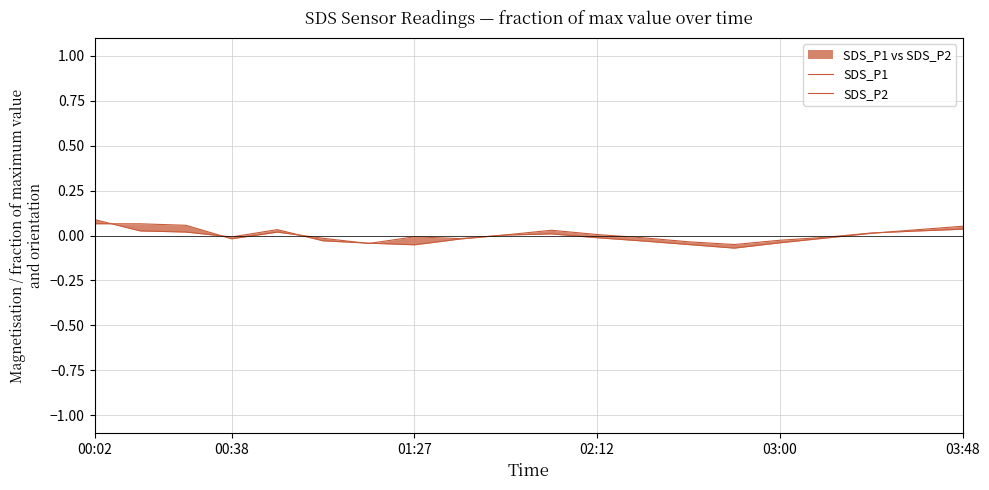

Where does the SDS_P1 series first go above 0?

00:02